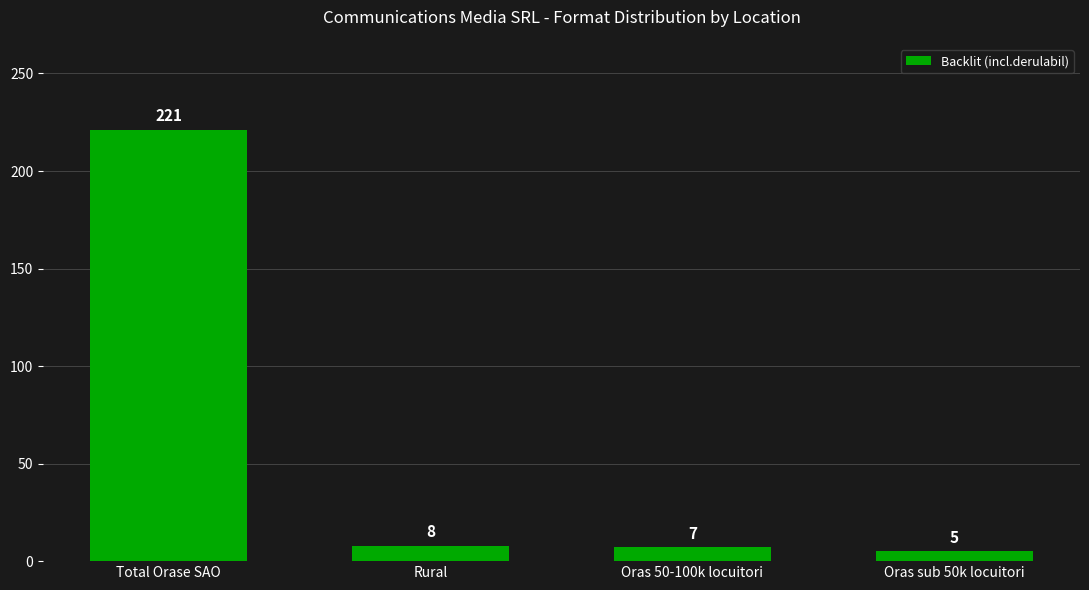

Reading left to right, transcribe all the data shown in this chart.

221	8	7	5